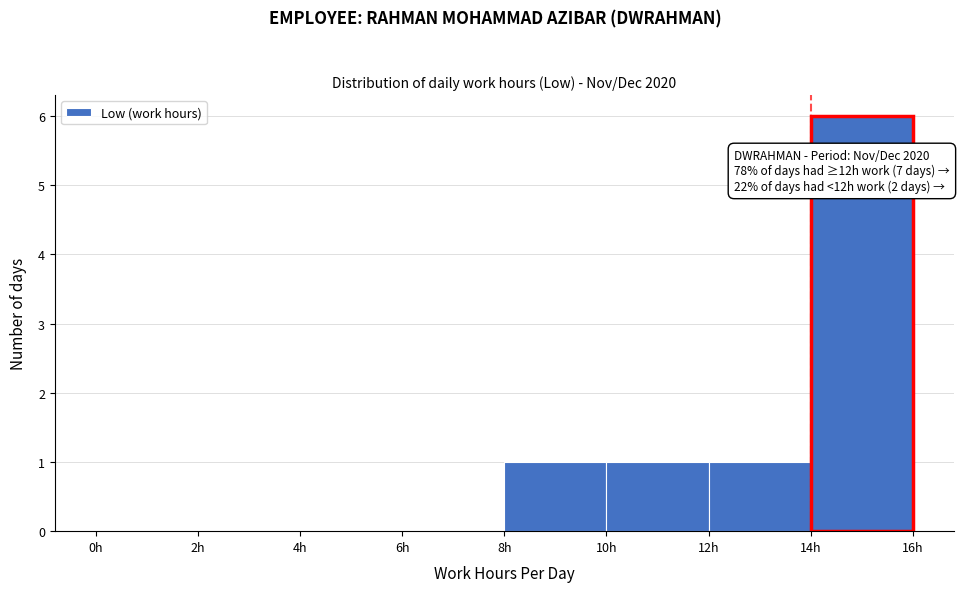

Which range on the x-axis has the tallest bar?

14 to 16